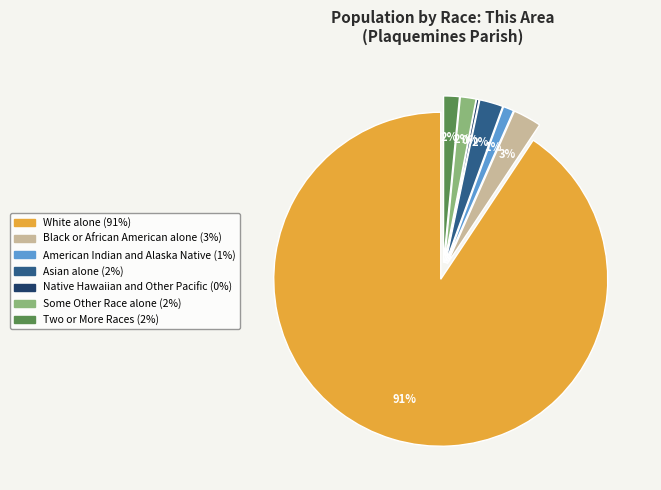

Which has a higher value, White alone or American Indian and Alaska Native?

White alone